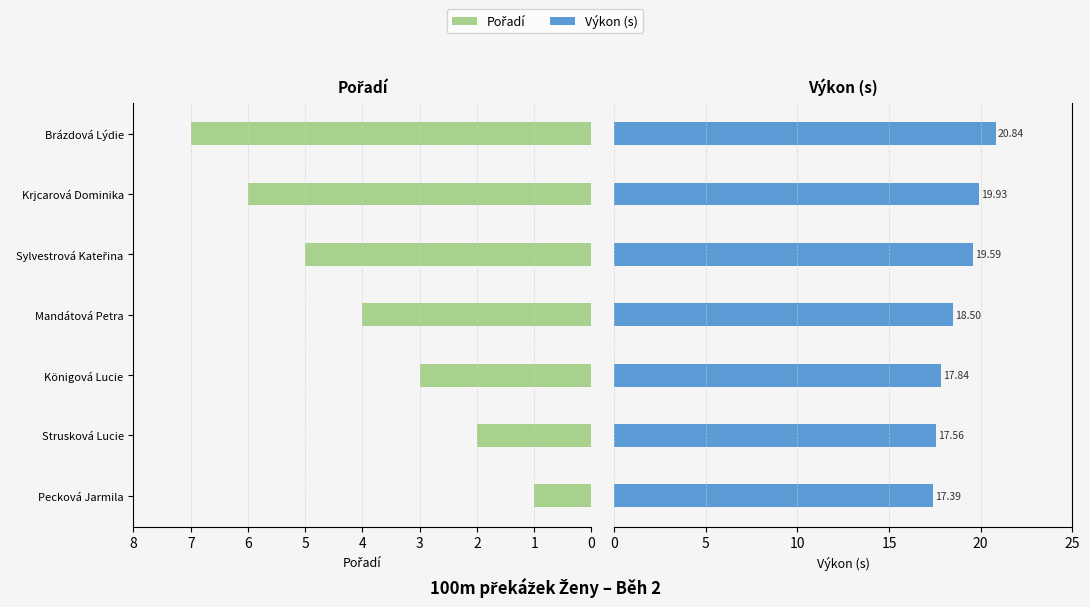

How many bars are there in each group?

2